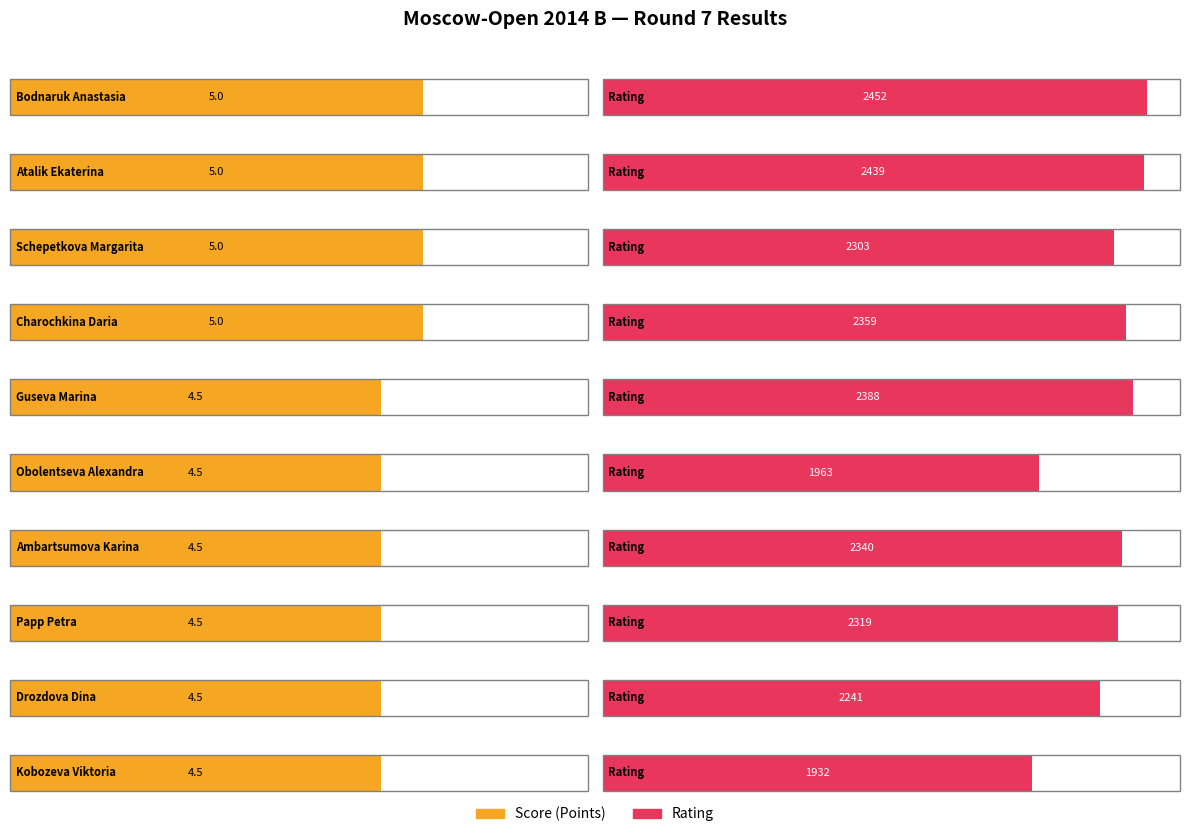

How many bars are there in total?

20